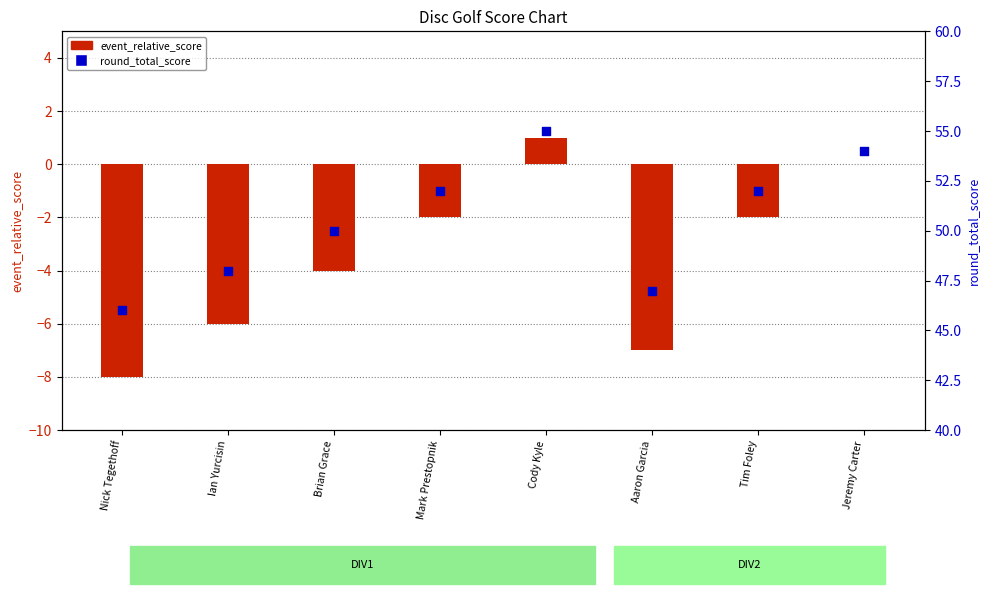

Which series has the largest total across all categories?

round_total_score